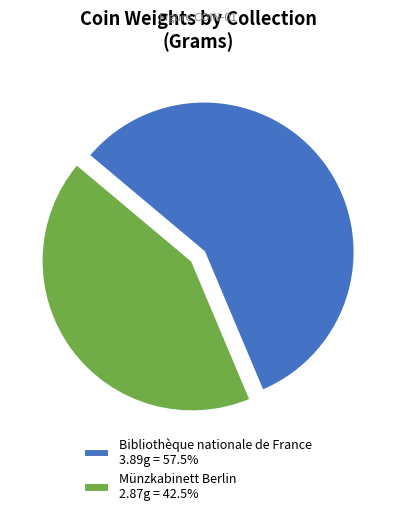

The Bibliothèque nationale de France slice represents 71% of the pie. True or false?

False